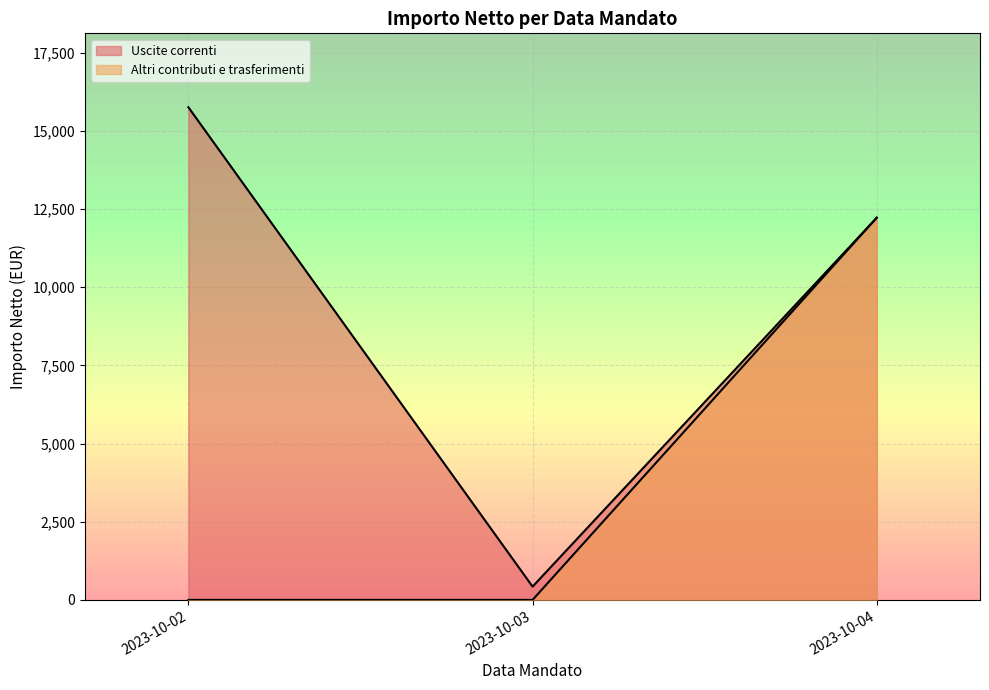

What is the lowest value of the Uscite correnti series?

425.5